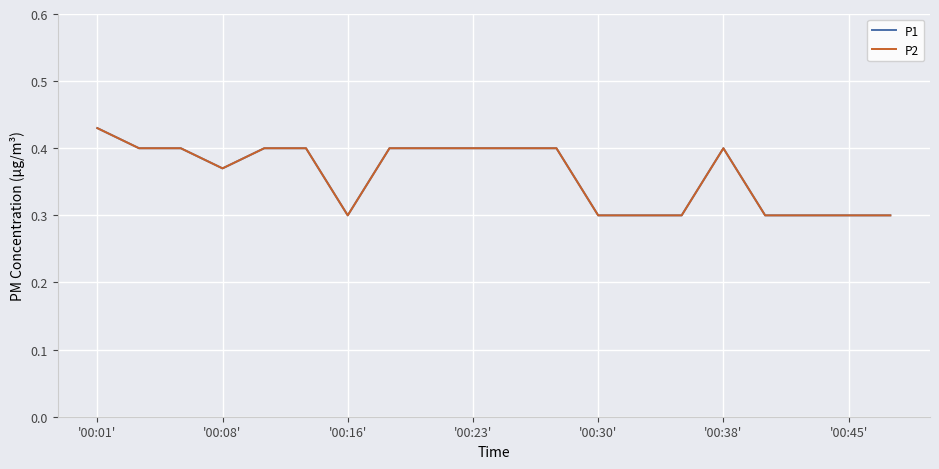

Reading left to right, transcribe all the data shown in this chart.

P1: 0.4	0.4	0.4	0.4	0.4	0.4	0.3	0.4	0.4	0.4	0.4	0.4	0.3	0.3	0.3	0.4	0.3	0.3	0.3	0.3
P2: 0.4	0.4	0.4	0.4	0.4	0.4	0.3	0.4	0.4	0.4	0.4	0.4	0.3	0.3	0.3	0.4	0.3	0.3	0.3	0.3